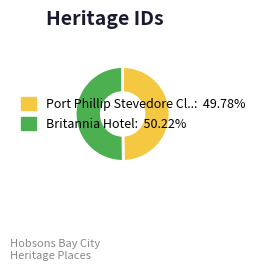

How many segments does this pie chart have?

2